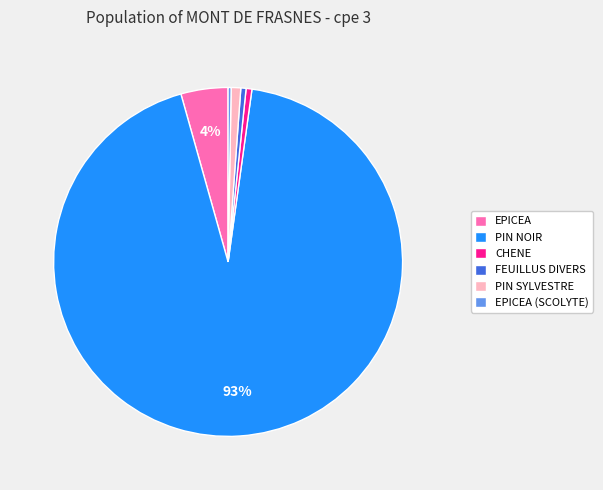

What is the ratio of the value at CHENE to the value at FEUILLUS DIVERS?

1.1